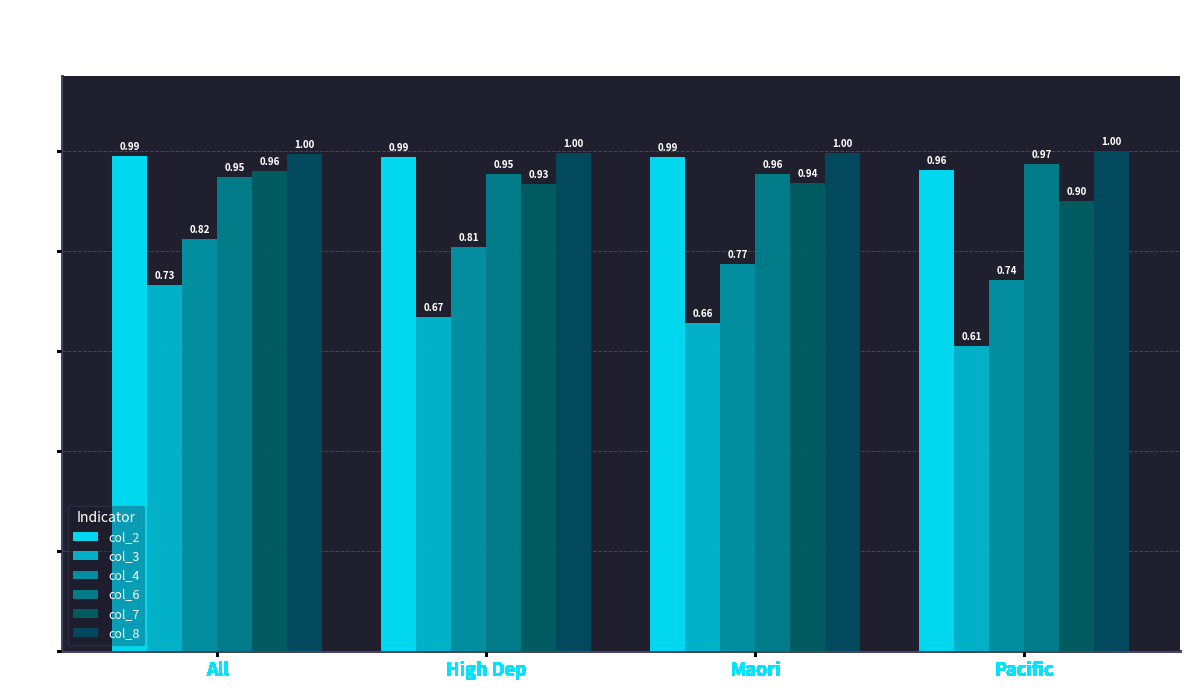

What position from the left is Maori?

3